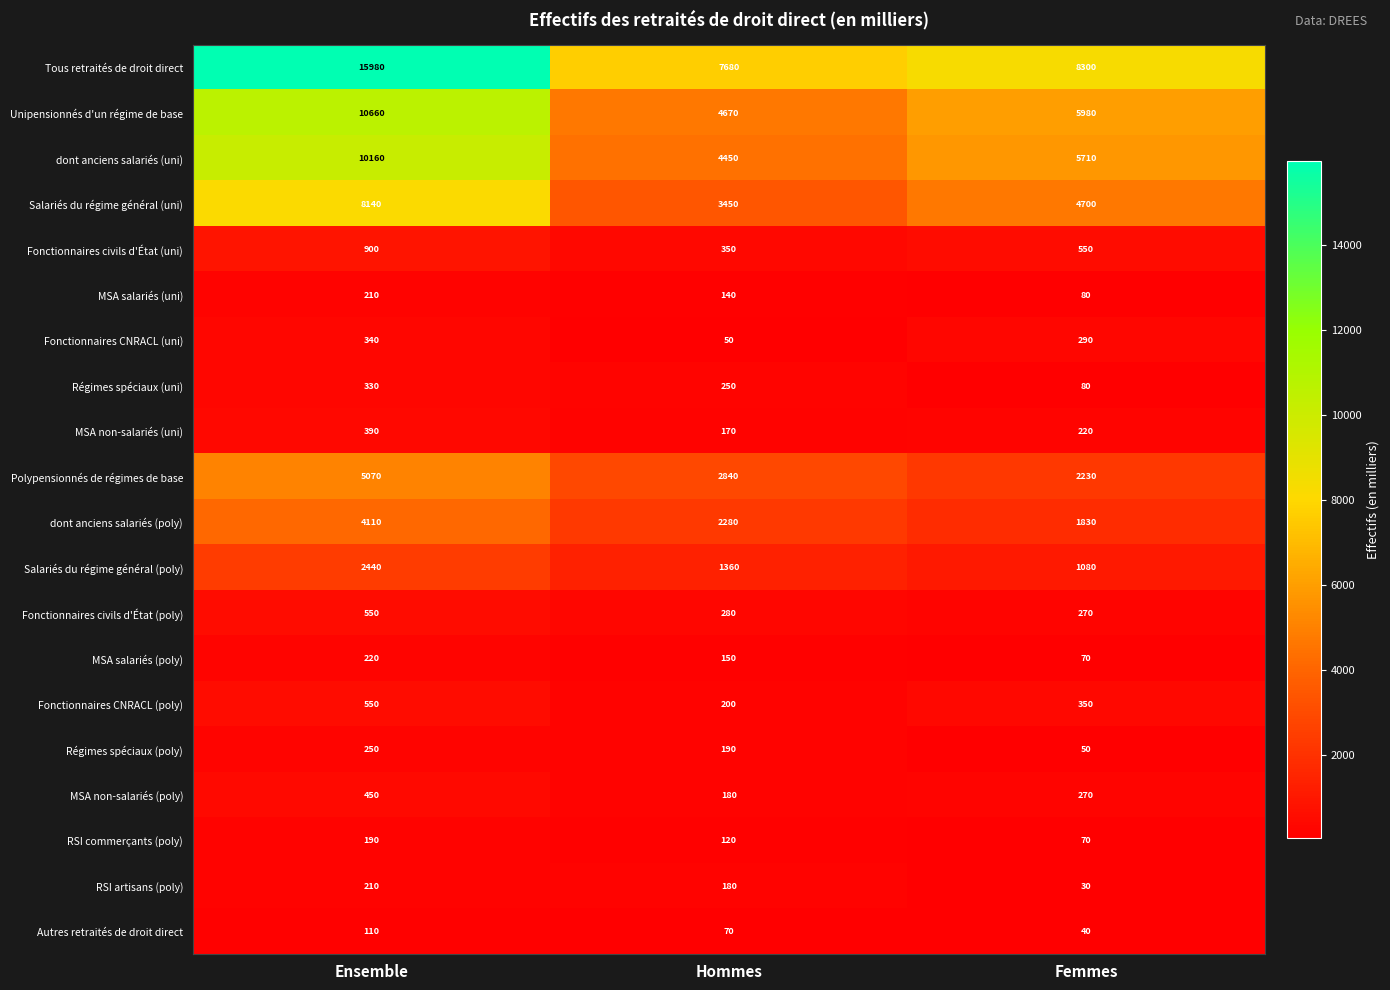

Between Ensemble and Hommes, which series saw the biggest shift?

Tous retraités de droit direct